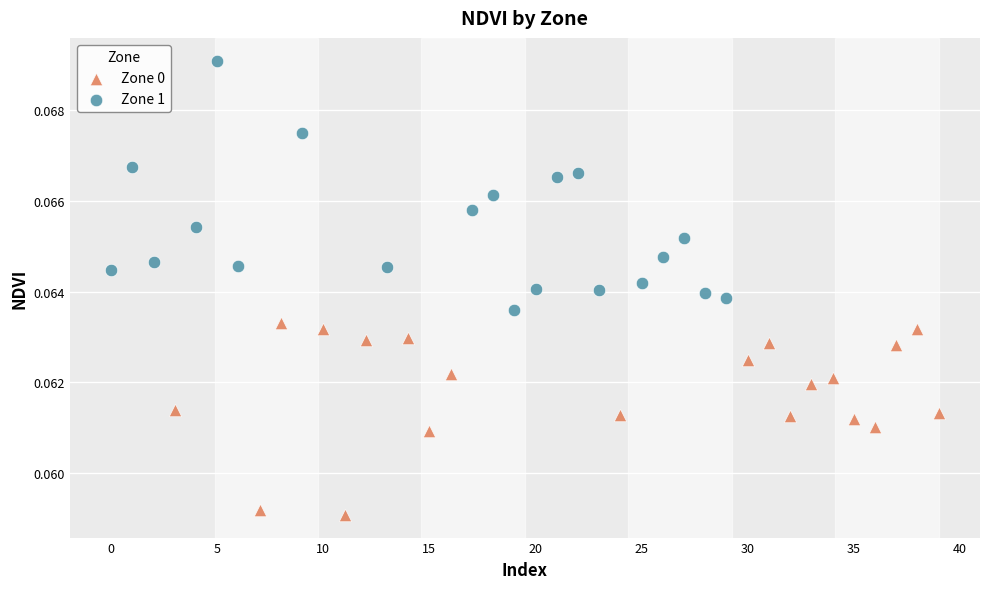

Which series reaches the minimum Y coordinate?

Zone 0